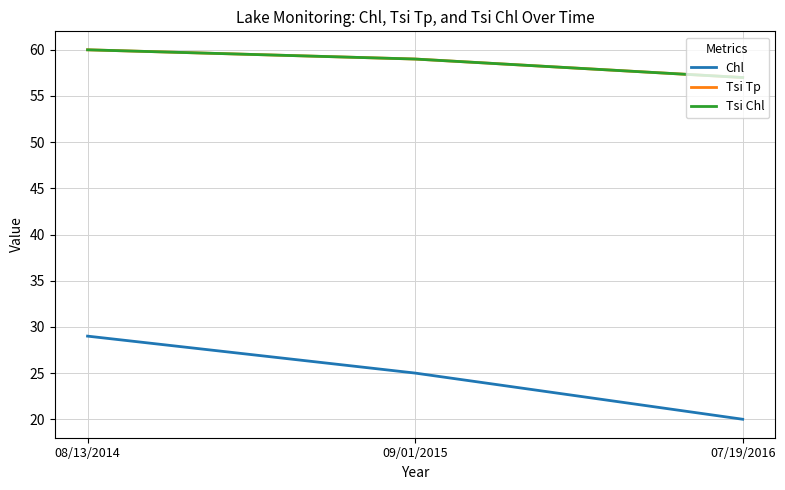

Reading right to left, extract all data points from this chart.

Chl: 07/19/2016=20	09/01/2015=25	08/13/2014=29
Tsi Tp: 07/19/2016=57	09/01/2015=59	08/13/2014=60
Tsi Chl: 07/19/2016=57	09/01/2015=59	08/13/2014=60